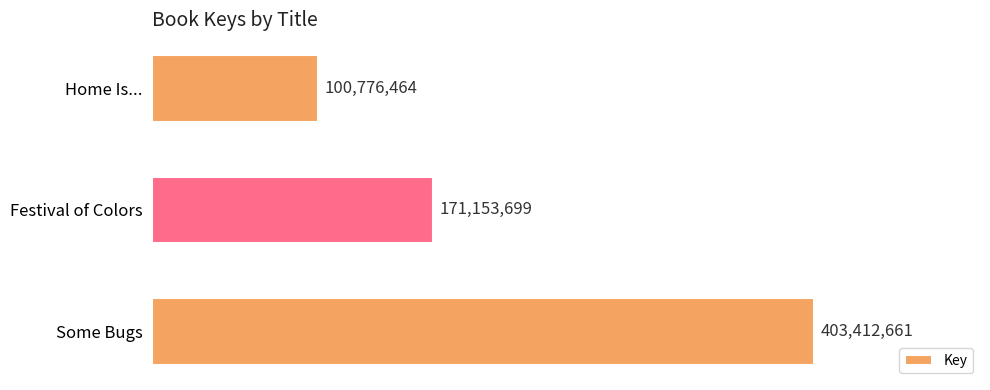

Are the bars grouped side by side (vs. stacked)?

No